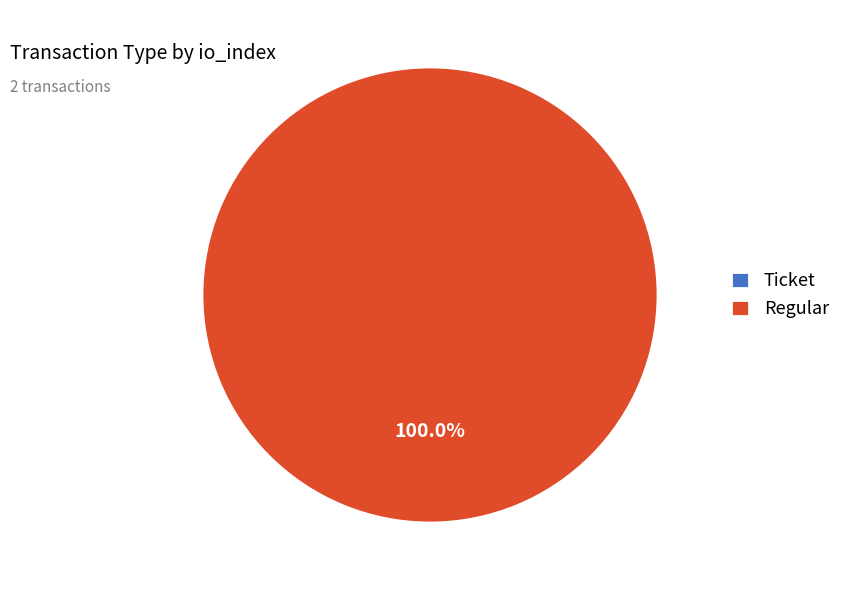

What percentage is NOT represented by Ticket?

100.0%